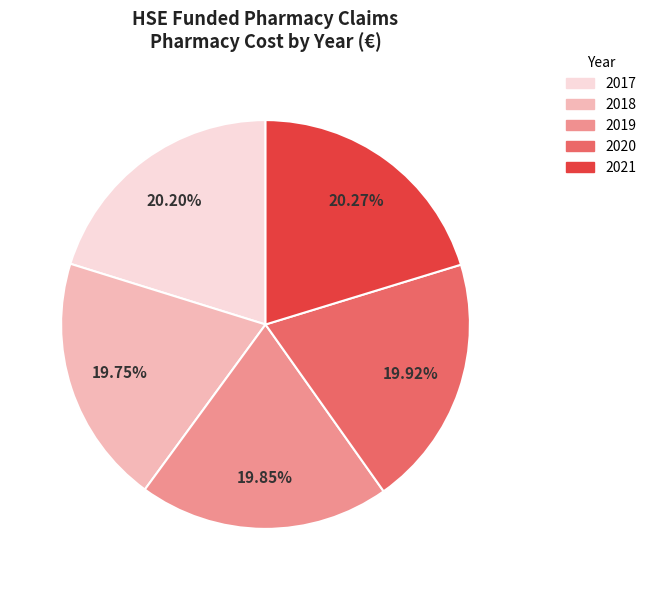

To the nearest percent, what percentage of the pie is 2018?

20%